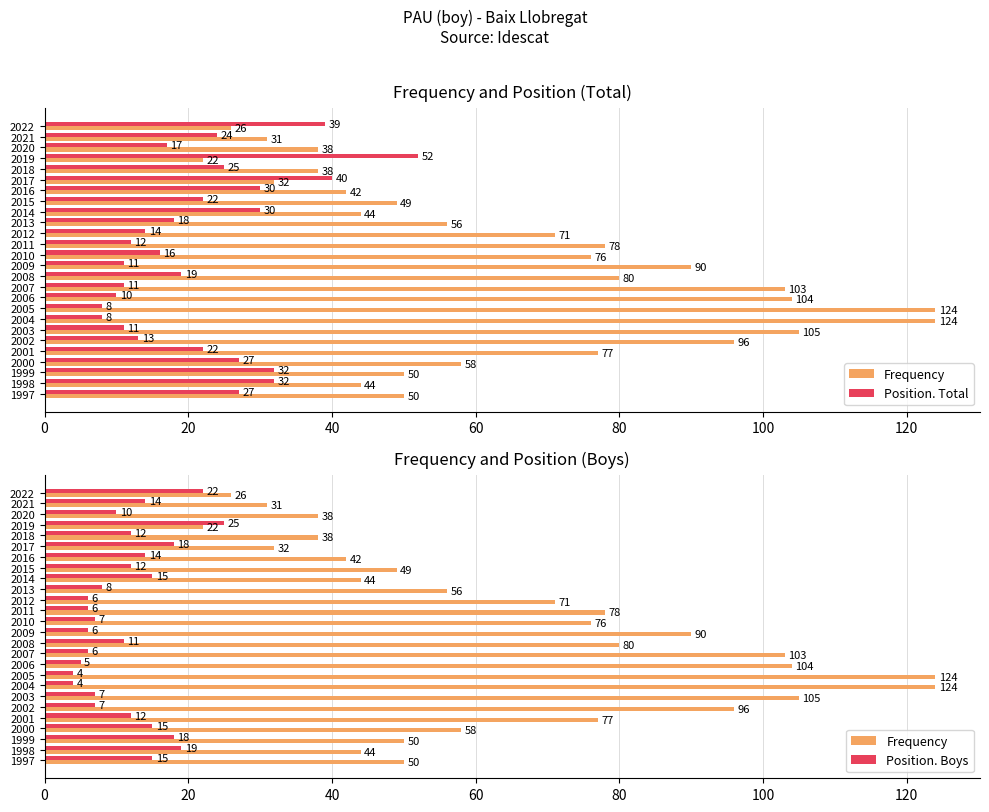

What are all the series names shown in the legend?

Frequency, Position. Total, Position. Boys